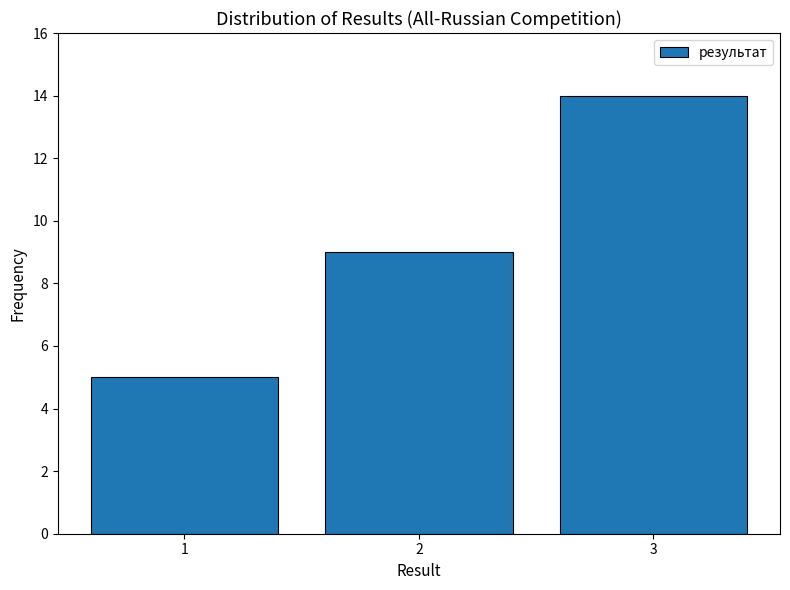

How tall is the bar that spans 0.5 to 1.5 on the x-axis? The values are not printed on the chart, so give them approximately, as read against the axis.

5